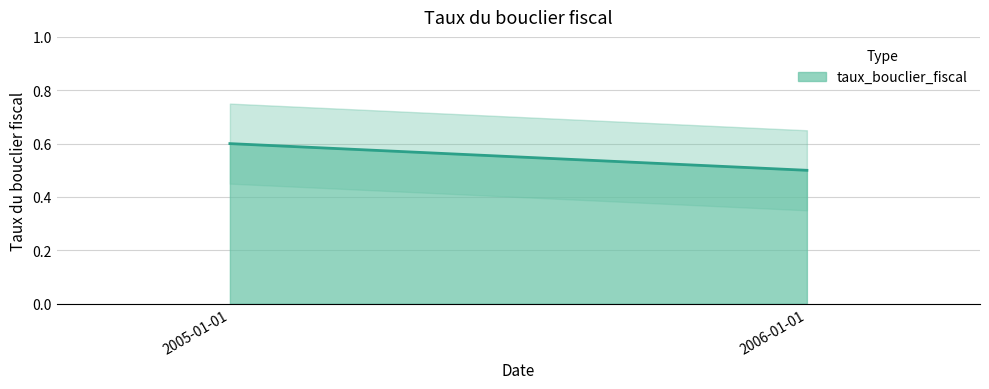

How many lines are shown in the chart?

1